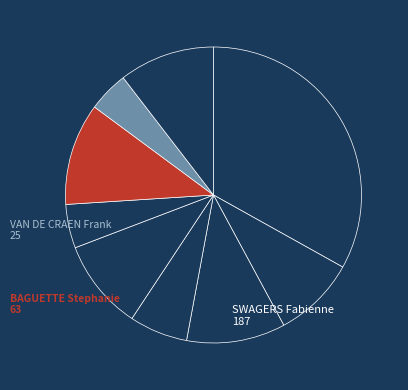

How many slices are in this pie chart?

9